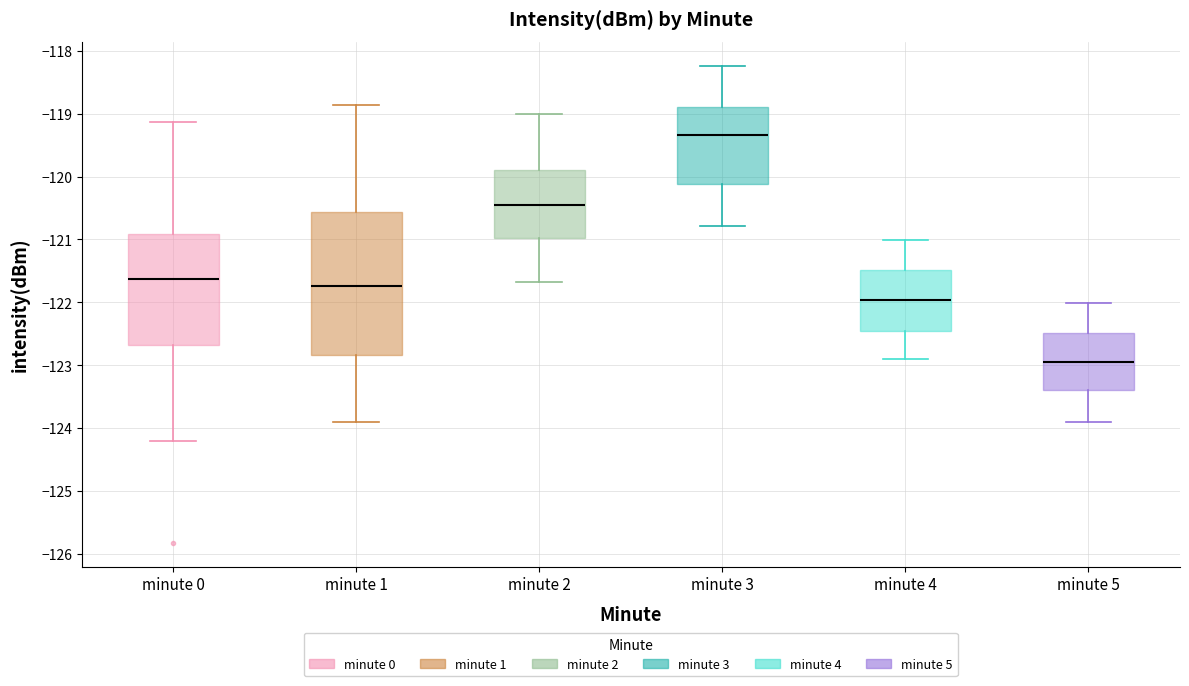

Reading left to right, read every box against the y-axis: the position of its median line, the range the box covers, and the ends of its whiskers. The values are not printed on the chart, so give them approximately, as read against the axis.

minute 0: median -121.6, box -122.7 to -120.9, whiskers -124.2 to -119.1
minute 1: median -121.7, box -122.8 to -120.6, whiskers -123.9 to -118.9
minute 2: median -120.5, box -121.0 to -119.9, whiskers -121.7 to -119.0
minute 3: median -119.3, box -120.1 to -118.9, whiskers -120.8 to -118.2
minute 4: median -122.0, box -122.5 to -121.5, whiskers -122.9 to -121.0
minute 5: median -123.0, box -123.4 to -122.5, whiskers -123.9 to -122.0